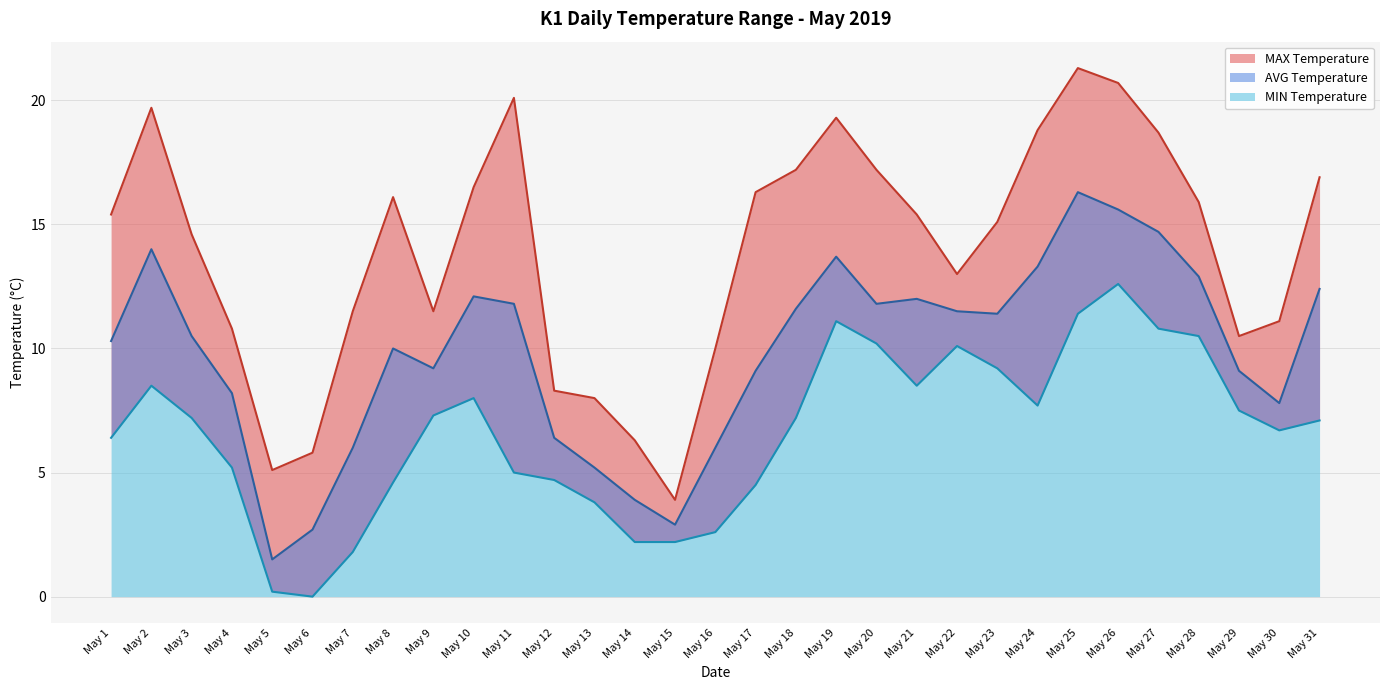

At which category does AVG Temperature reach its first local valley?

May 5